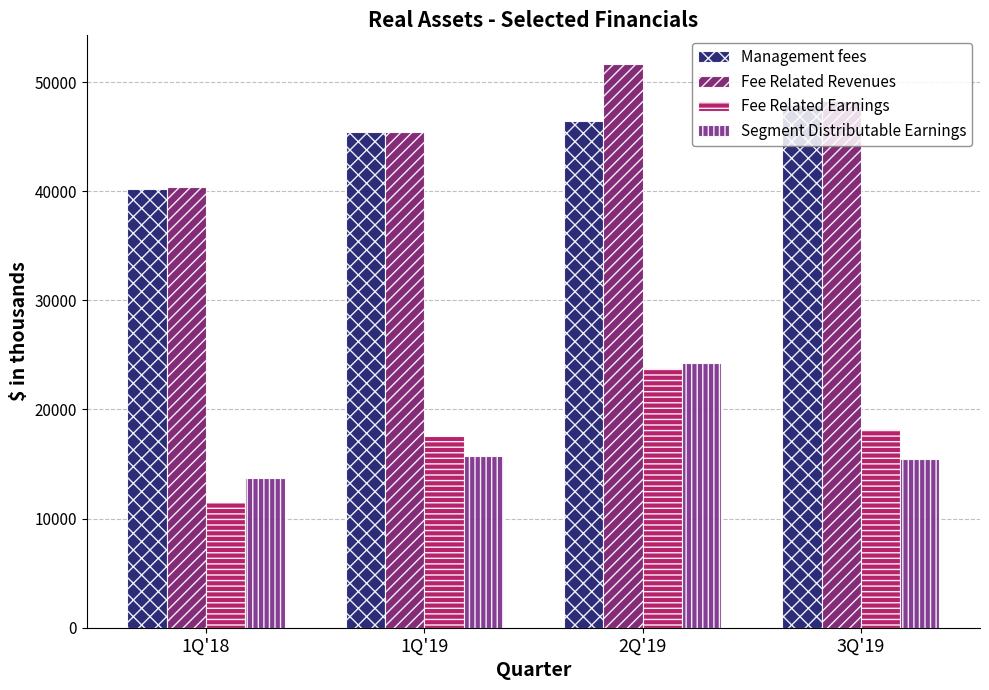

What is the difference between the Fee Related Earnings values at 1Q'19 and 3Q'19?

656